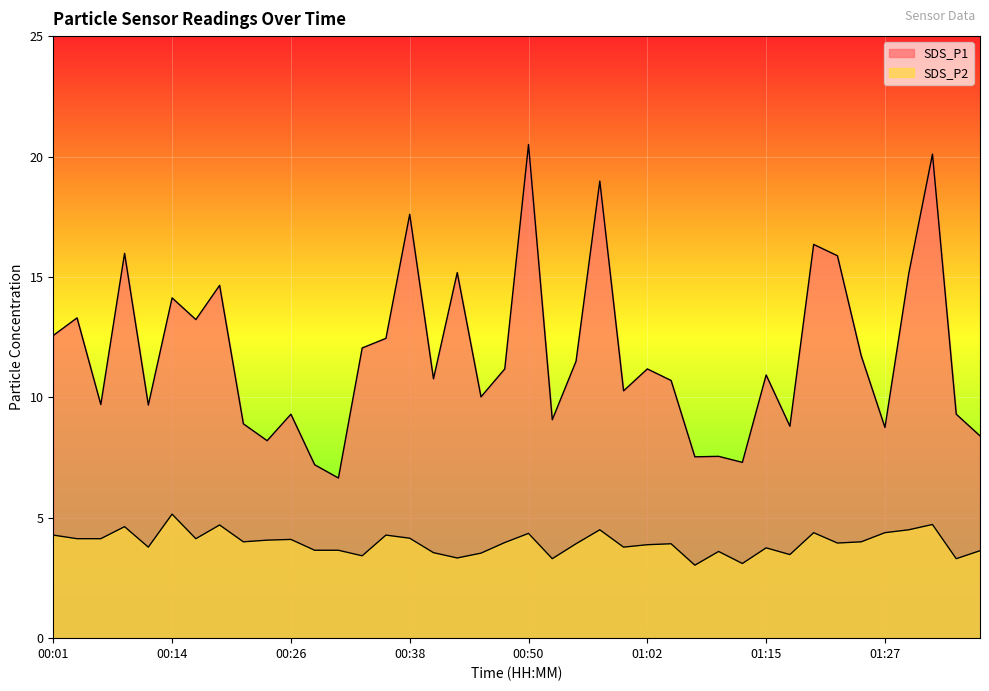

Reading left to right, extract all data points from this chart.

SDS_P1: 00:01=12.6	00:04=13.3	00:06=9.7	00:09=16.0	00:11=9.7	00:14=14.1	00:16=13.2	00:18=14.7	00:21=8.9	00:23=8.2	00:26=9.3	00:28=7.2	00:31=6.7	00:33=12.1	00:35=12.4	00:38=17.6	00:40=10.8	00:43=15.2	00:45=10.0	00:48=11.2	00:50=20.5	00:53=9.1	00:55=11.5	00:57=19.0	01:00=10.3	01:02=11.2	01:05=10.7	01:07=7.5	01:10=7.5	01:12=7.3	01:15=10.9	01:17=8.8	01:20=16.4	01:22=15.9	01:24=11.7	01:27=8.8	01:29=15.1	01:32=20.1	01:34=9.3	01:37=8.4
SDS_P2: 00:01=4.3	00:04=4.1	00:06=4.1	00:09=4.6	00:11=3.8	00:14=5.2	00:16=4.1	00:18=4.7	00:21=4.0	00:23=4.1	00:26=4.1	00:28=3.6	00:31=3.6	00:33=3.4	00:35=4.3	00:38=4.2	00:40=3.5	00:43=3.3	00:45=3.5	00:48=4.0	00:50=4.3	00:53=3.3	00:55=3.9	00:57=4.5	01:00=3.8	01:02=3.9	01:05=3.9	01:07=3.0	01:10=3.6	01:12=3.1	01:15=3.8	01:17=3.5	01:20=4.4	01:22=4.0	01:24=4.0	01:27=4.4	01:29=4.5	01:32=4.7	01:34=3.3	01:37=3.6